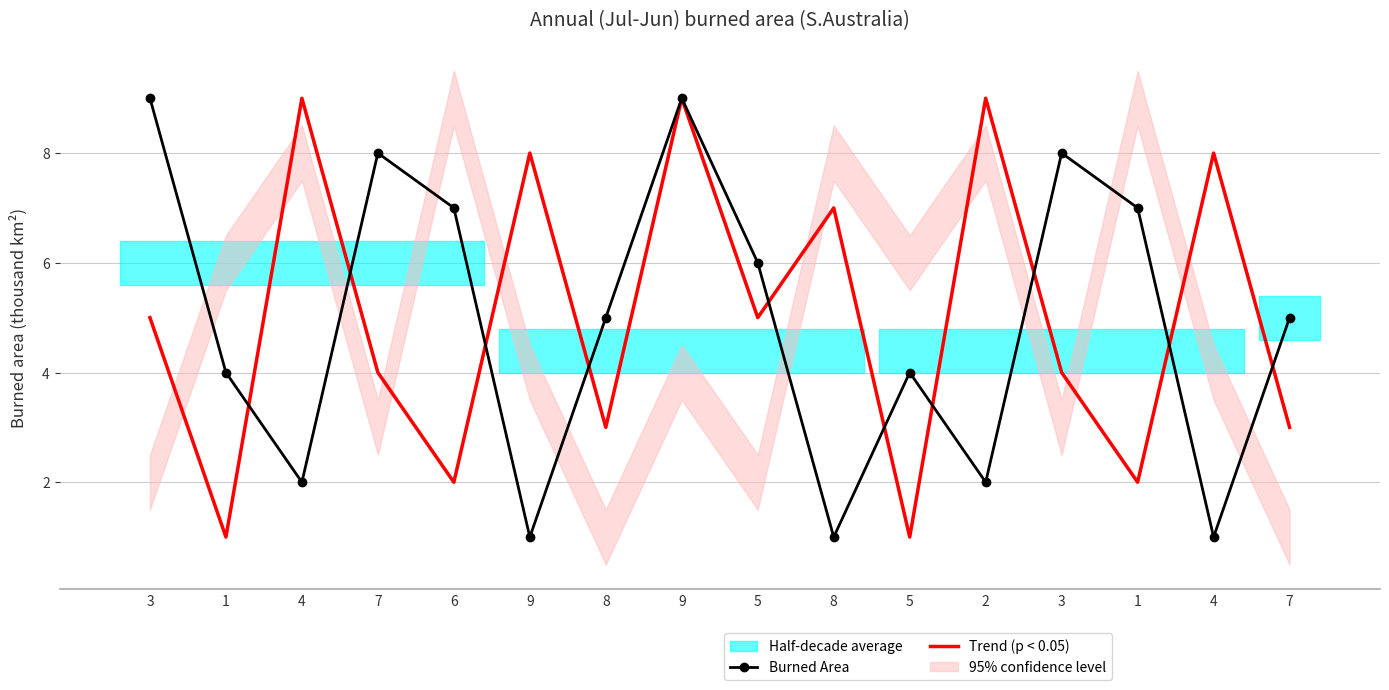

How many intersections are there between Burned Area and Trend (p < 0.05)?

10